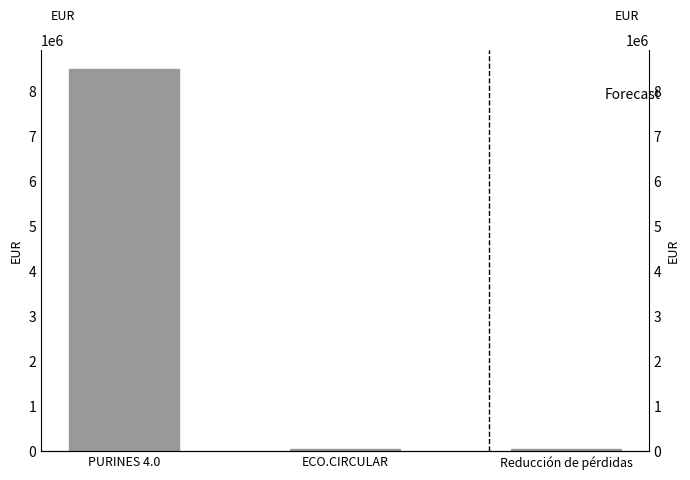

What is the difference between the maximum and minimum values?

8442154